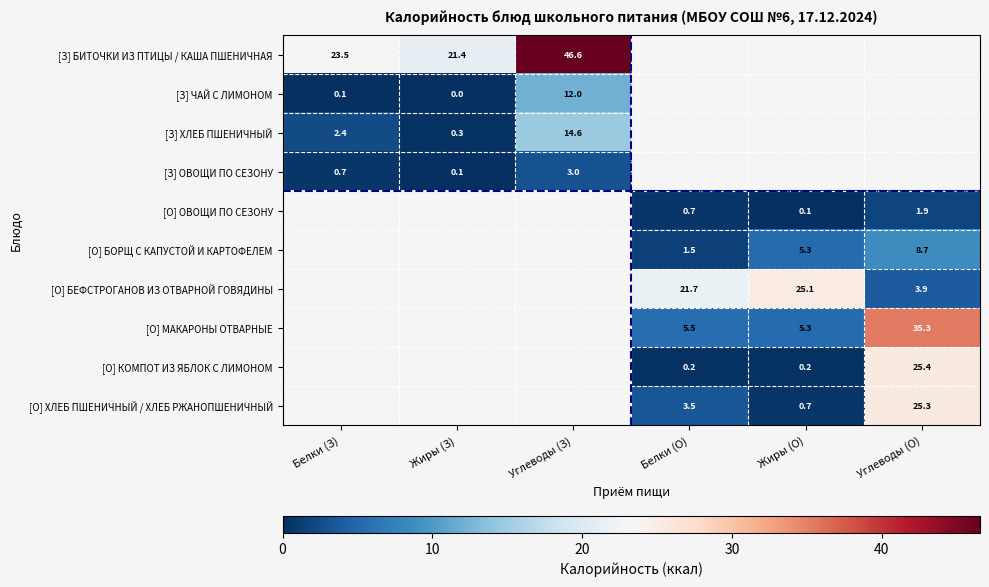

Is the value of [О] БОРЩ С КАПУСТОЙ И КАРТОФЕЛЕМ at Белки (О) greater than the value of [О] МАКАРОНЫ ОТВАРНЫЕ at Жиры (О)?

No